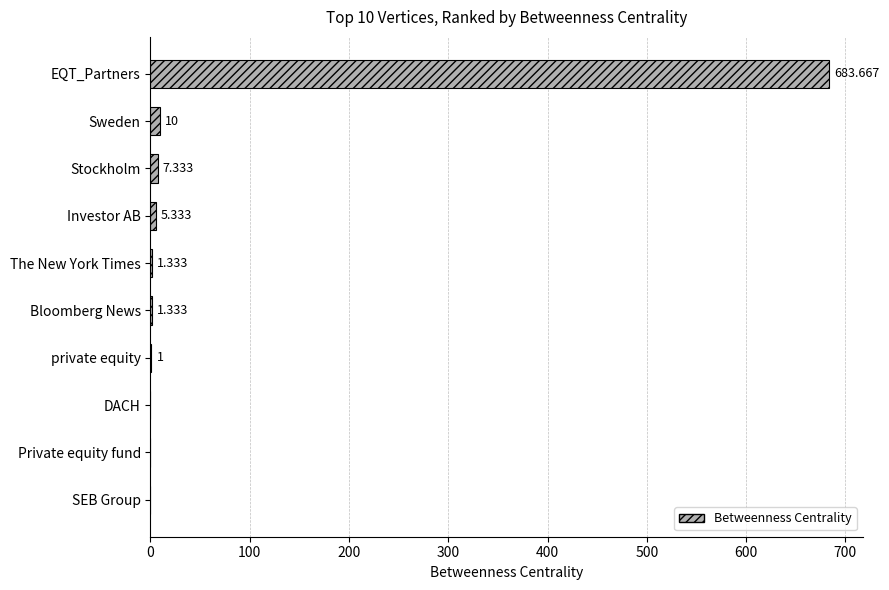

At which category does the chart reach its peak across all series?

EQT_Partners